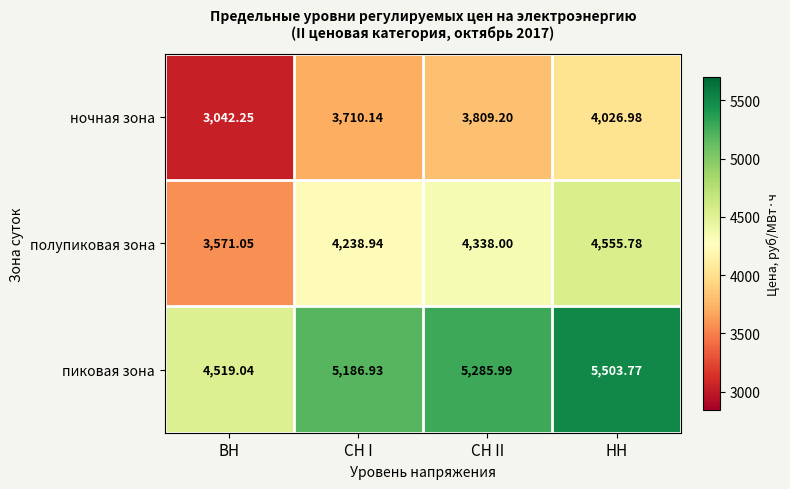

What is the difference between the highest and lowest values at СН I?

1476.8